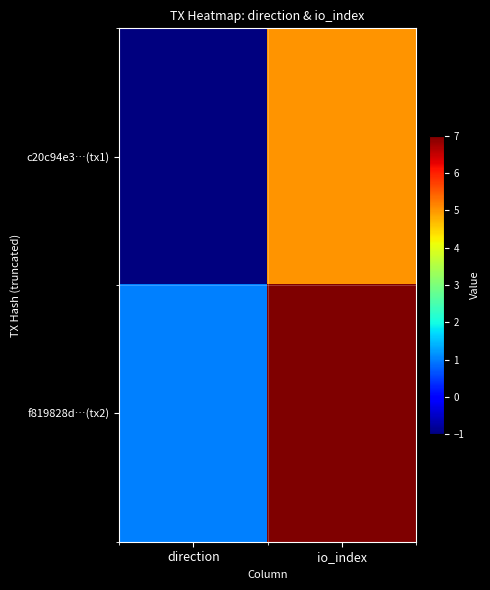

How many data points does each series have?

2